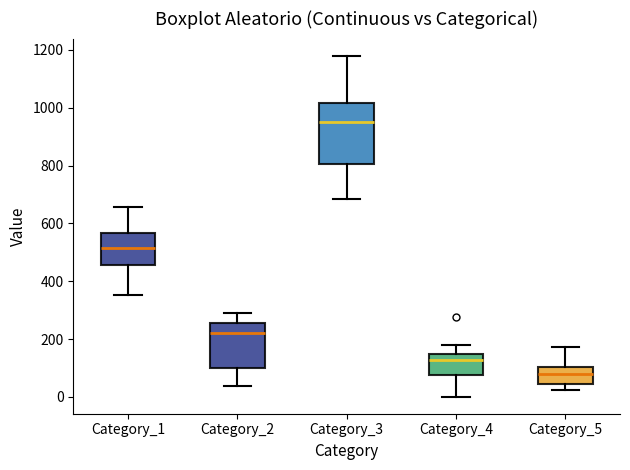

Reading left to right, read every box against the y-axis: the position of its median line, the range the box covers, and the ends of its whiskers. The values are not printed on the chart, so give them approximately, as read against the axis.

Category_1: median 520, box 460 to 560, whiskers 360 to 660
Category_2: median 220, box 100 to 260, whiskers 40 to 280
Category_3: median 940, box 800 to 1020, whiskers 680 to 1180
Category_4: median 120, box 80 to 160, whiskers 0 to 180
Category_5: median 80, box 40 to 100, whiskers 20 to 180